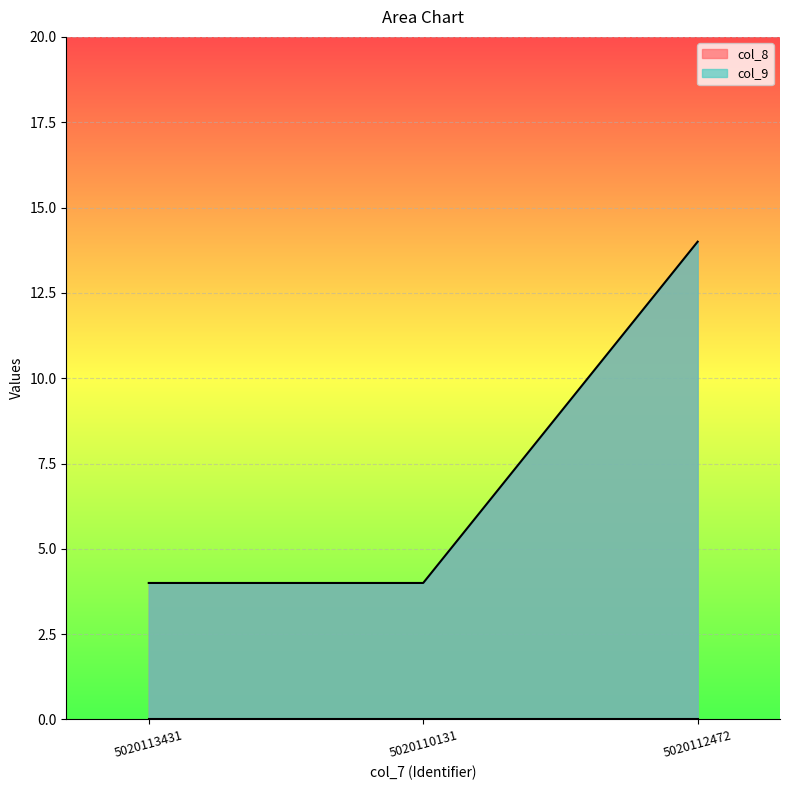

What is the label of the 3rd point from the left?

5020112472